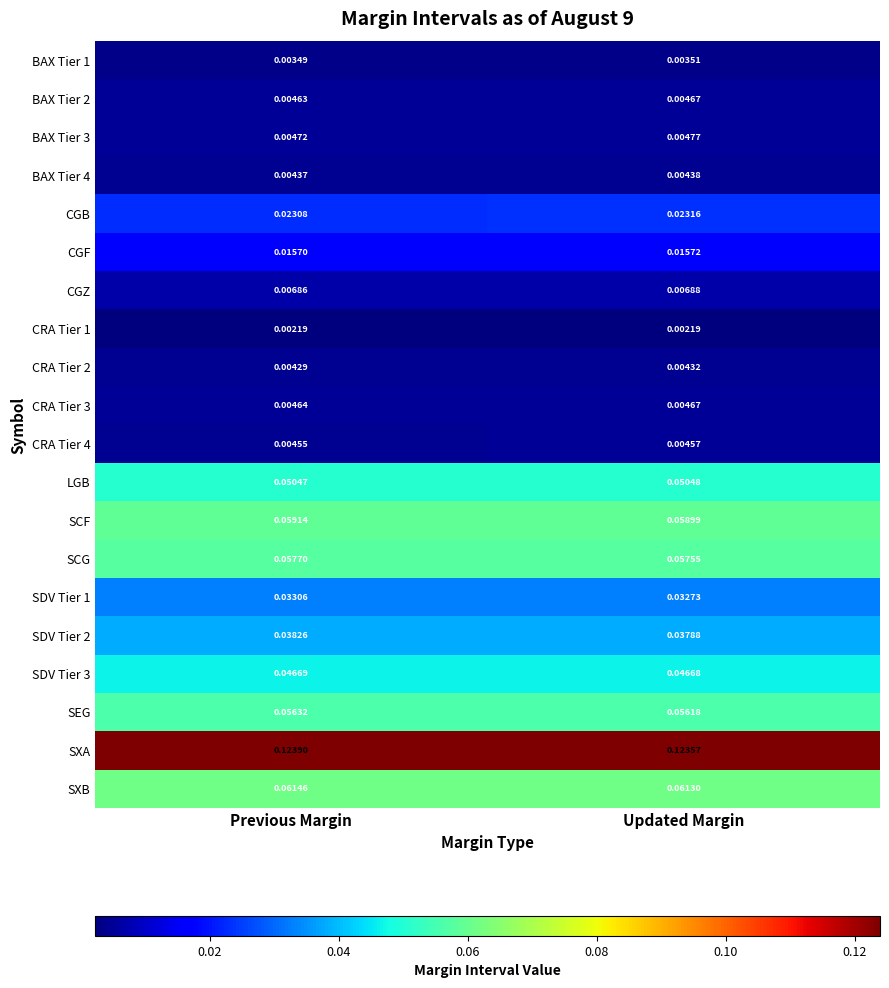

At which category is the sum across all series the highest?

Previous Margin